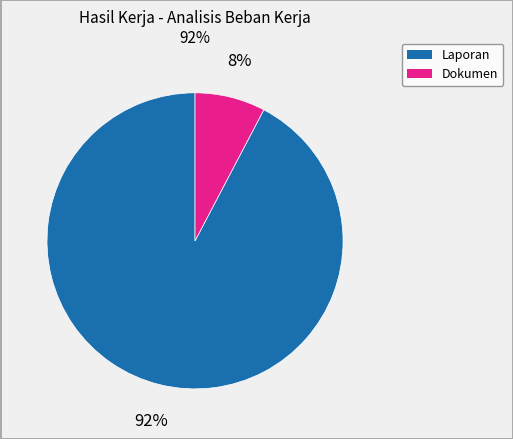

Between Dokumen and Laporan, which is larger?

Laporan